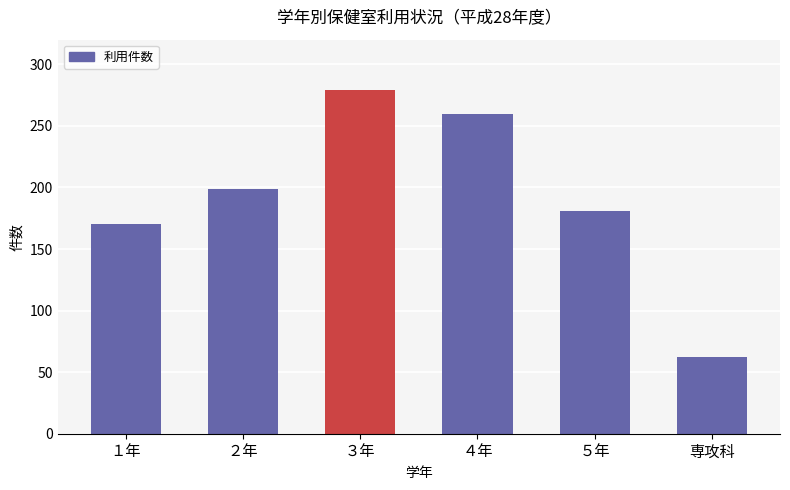

Between 専攻科 and ５年, which is larger?

５年